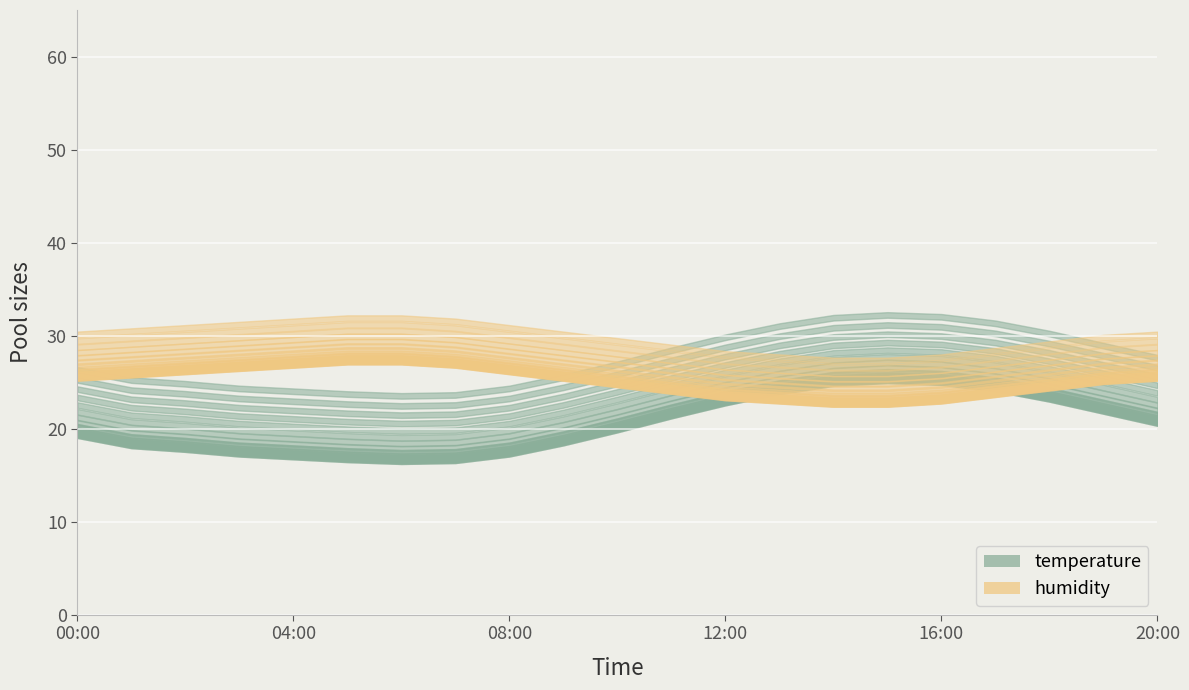

Count the number of data series in this chart.

2